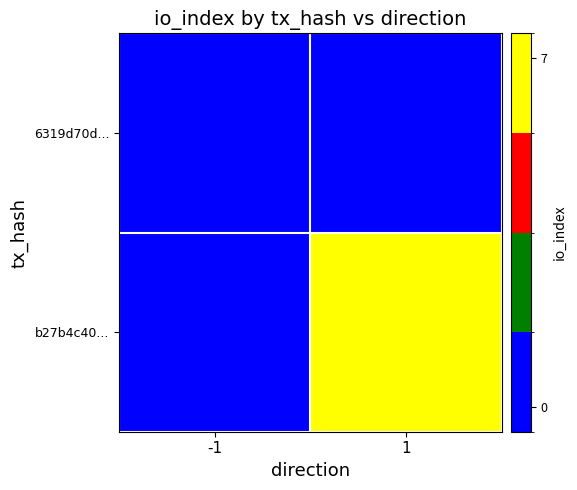

The value of b27b4c40... at 1 is 7.0. True or false?

True